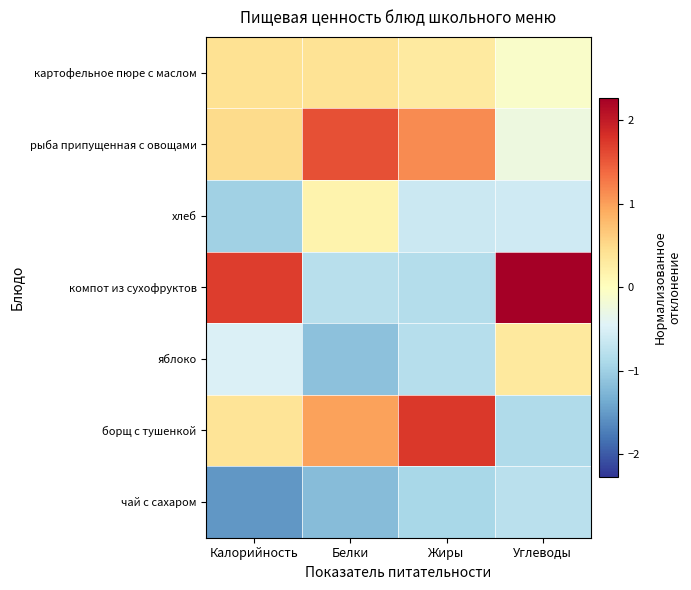

Which series has the largest range (max minus min)?

компот из сухофруктов